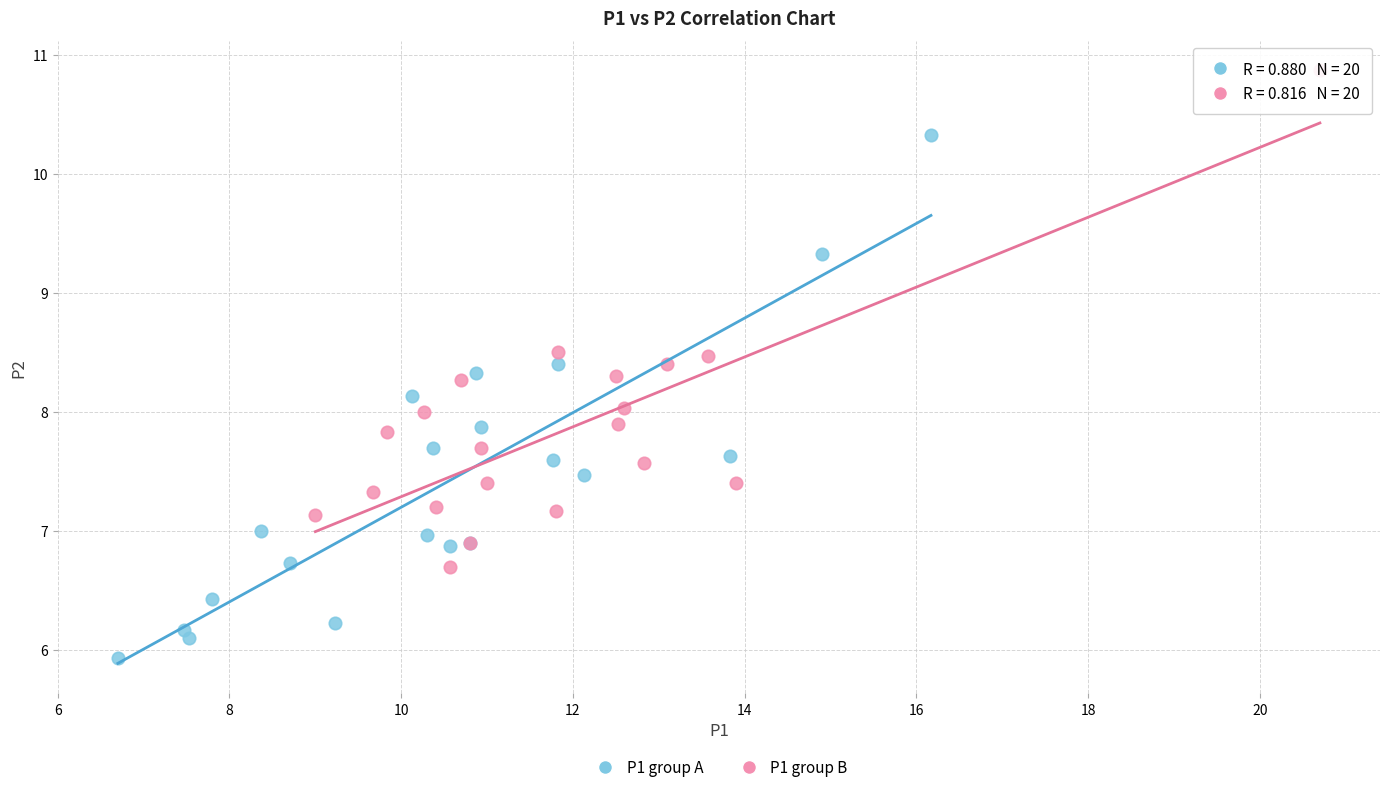

Which series reaches the minimum Y coordinate?

P1 group A